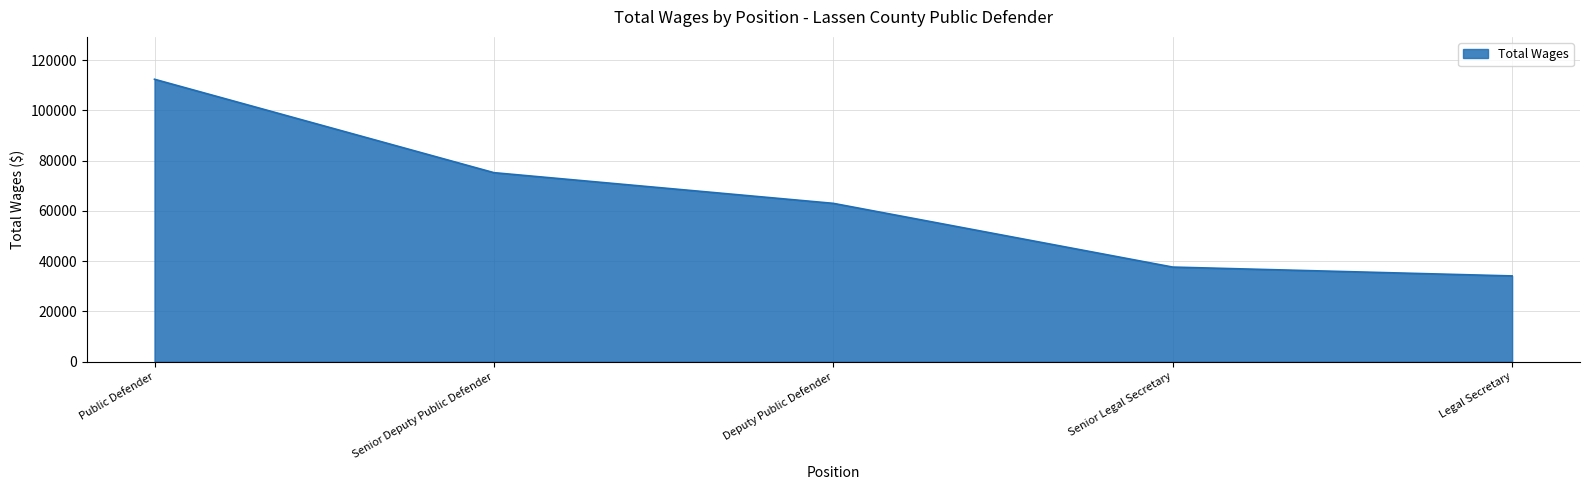

What is the ratio of the value at Senior Deputy Public Defender to the value at Deputy Public Defender?

1.2